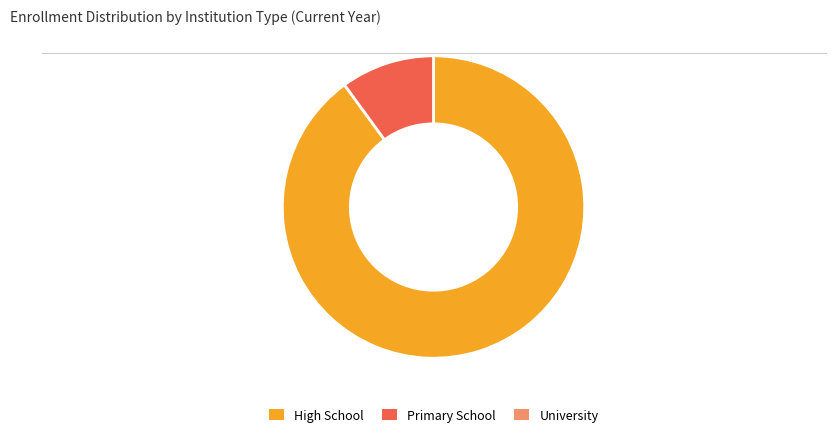

Is there any slice that represents more than half of the pie?

Yes